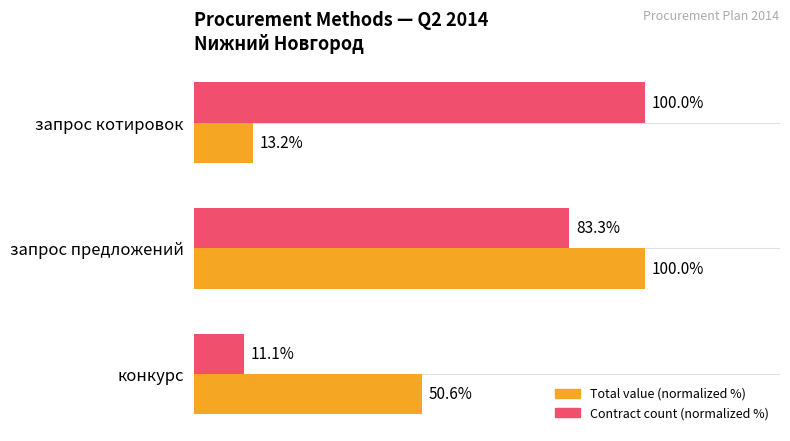

Rank the series by their average value, from lowest to highest.

Total value (normalized %), Contract count (normalized %)